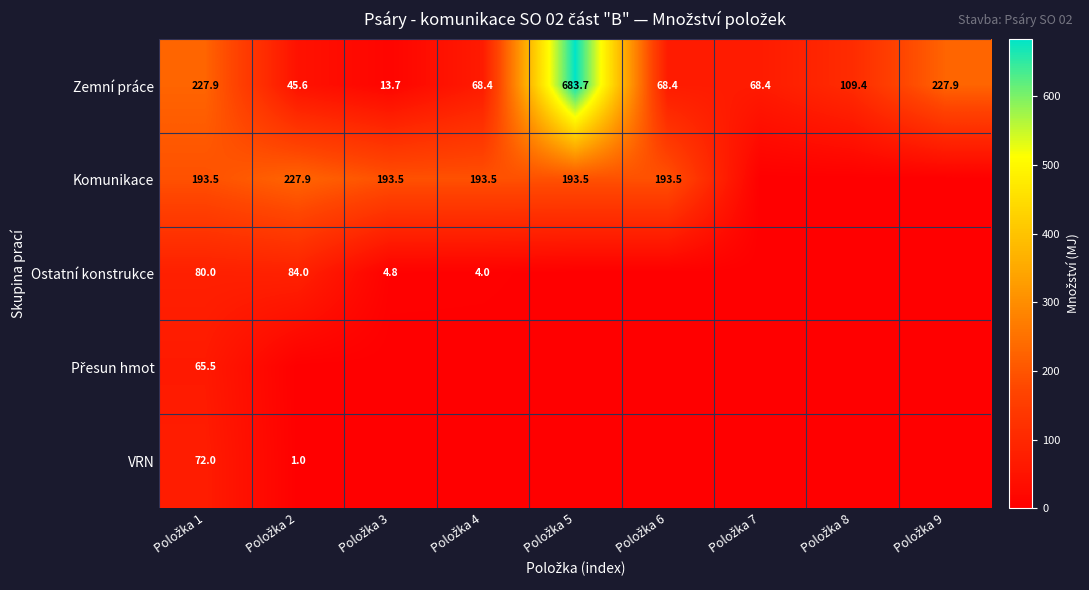

What is the difference between the second highest and minimum values in the Zemní práce series?

214.2